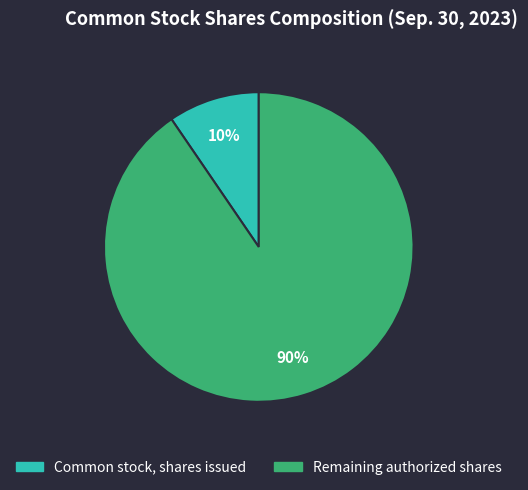

To the nearest percent, what is the average slice percentage?

50%